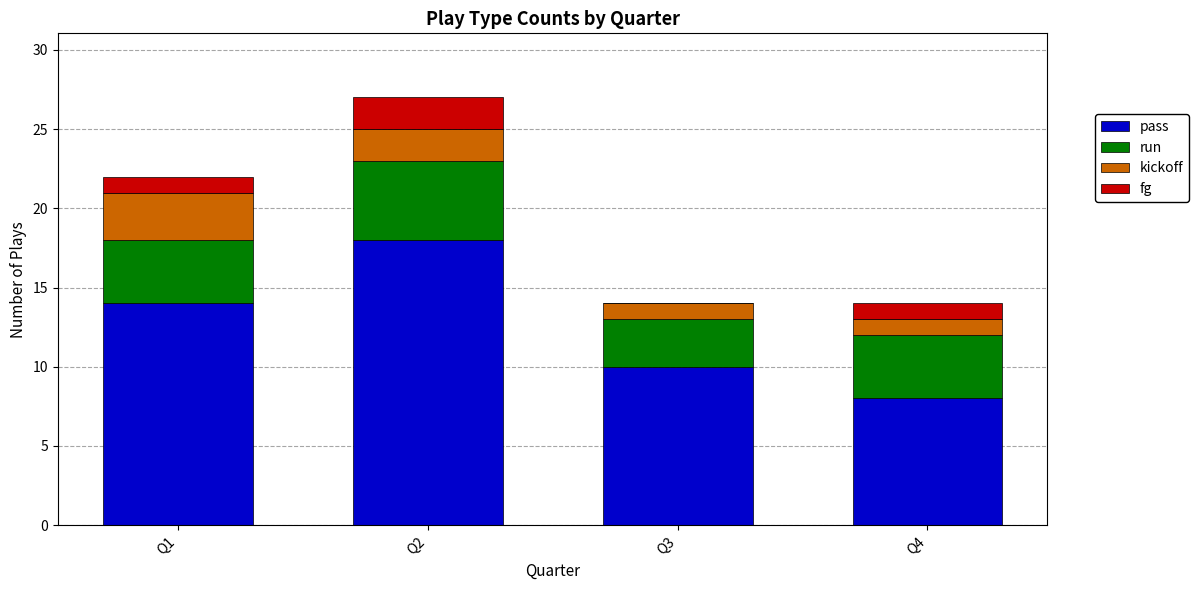

Are the bars horizontal?

No